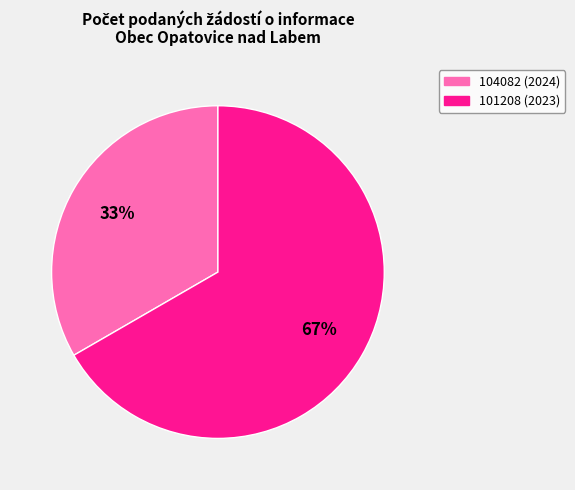

To the nearest percent, what is the combined percentage of 104082 (2024) and 101208 (2023)?

100%